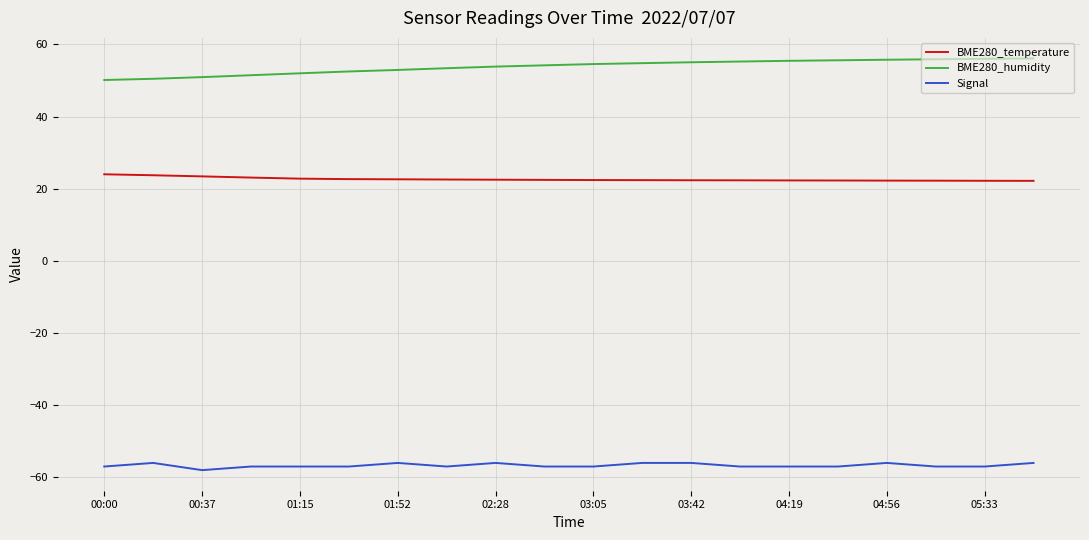

Which series has the largest total across all categories?

BME280_humidity